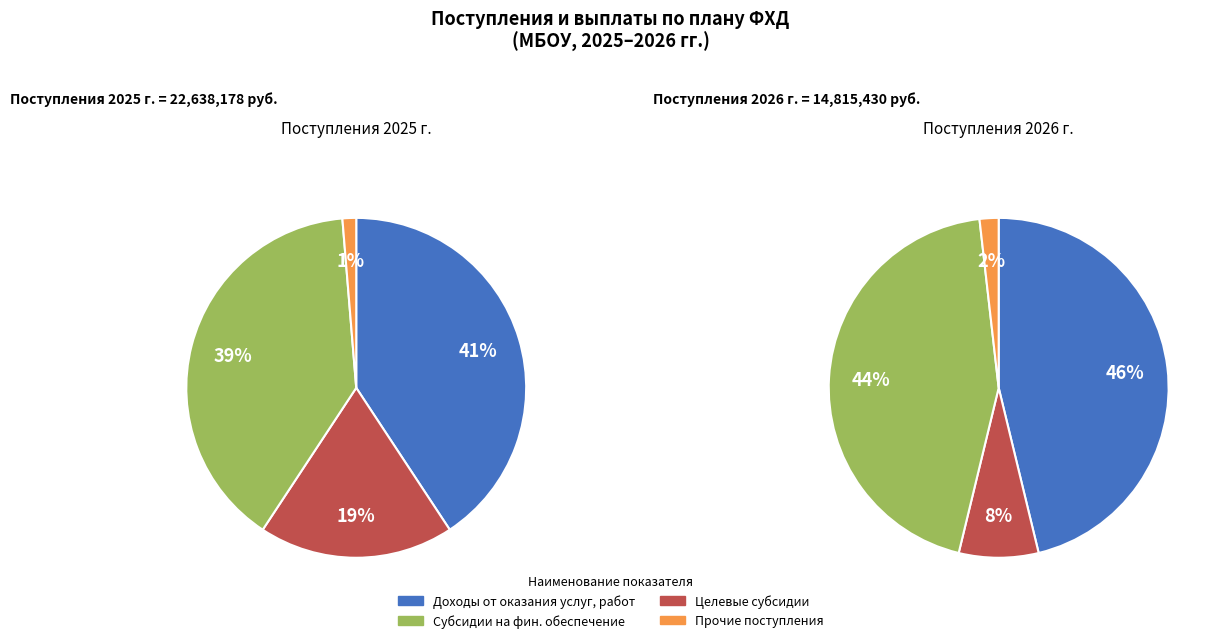

Does целевые субсидии represent more than half of the total?

No